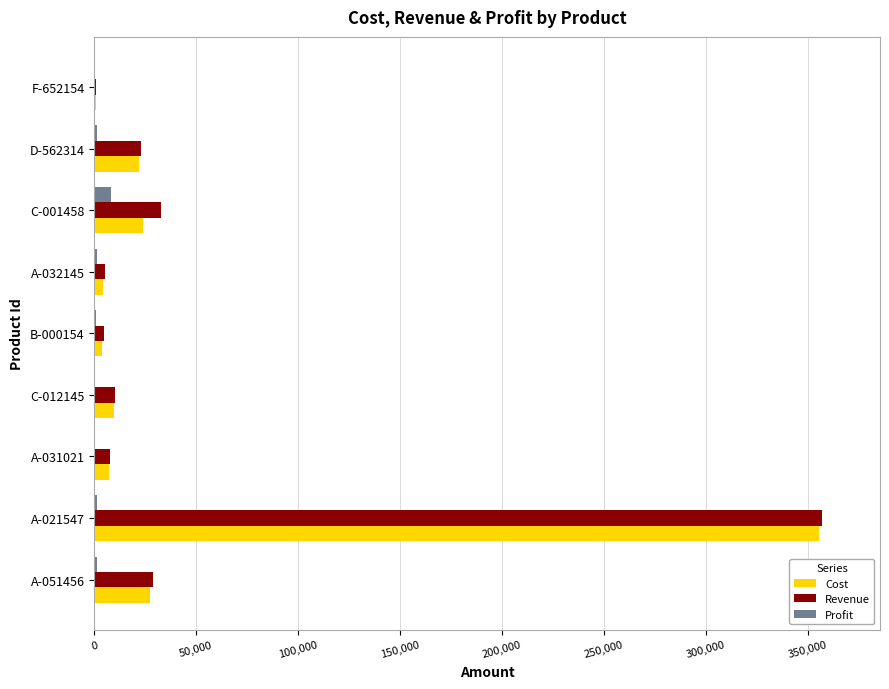

What is the maximum value for Profit?

8390